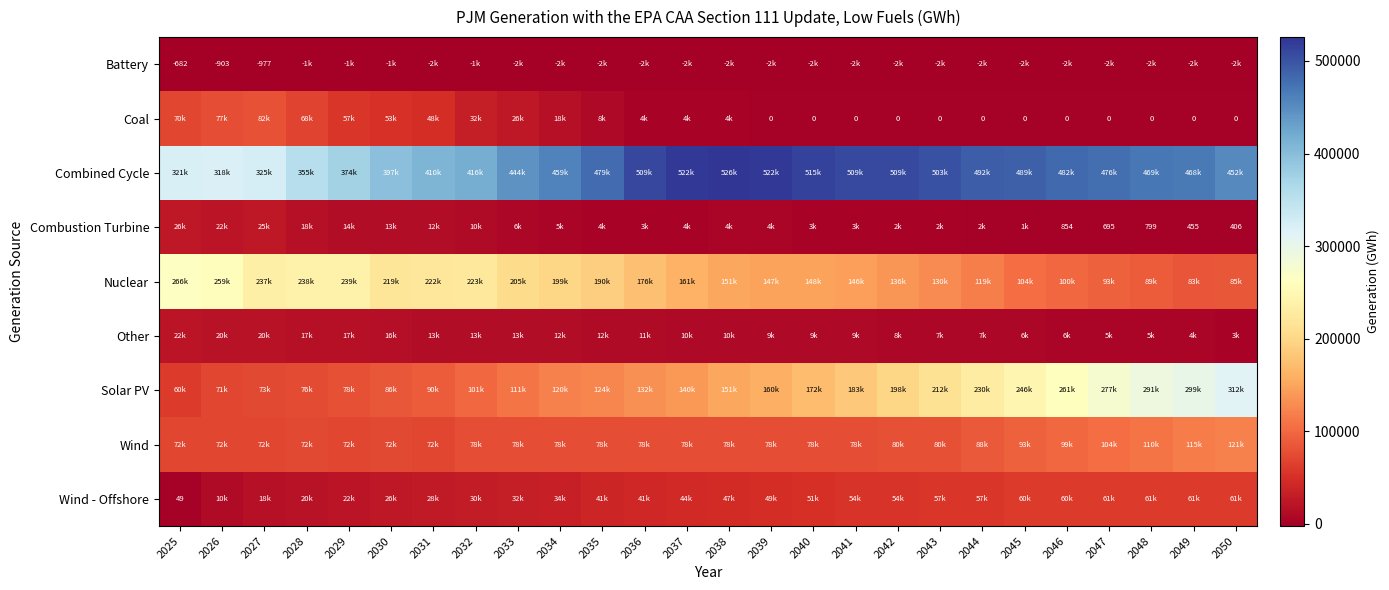

Rank the series by their maximum value, from highest to lowest.

Combined Cycle, Solar PV, Nuclear, Wind, Coal, Wind - Offshore, Combustion Turbine, Other, Battery